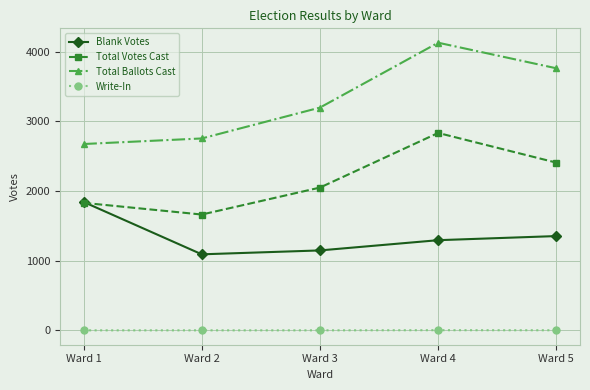

Which series changed the most between Ward 1 and Ward 3?

Blank Votes